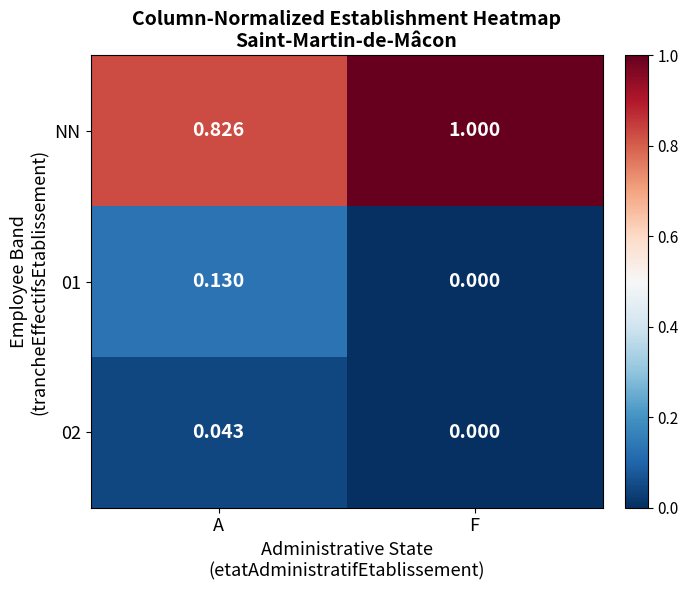

Where is 01 nearest to the value 0?

F